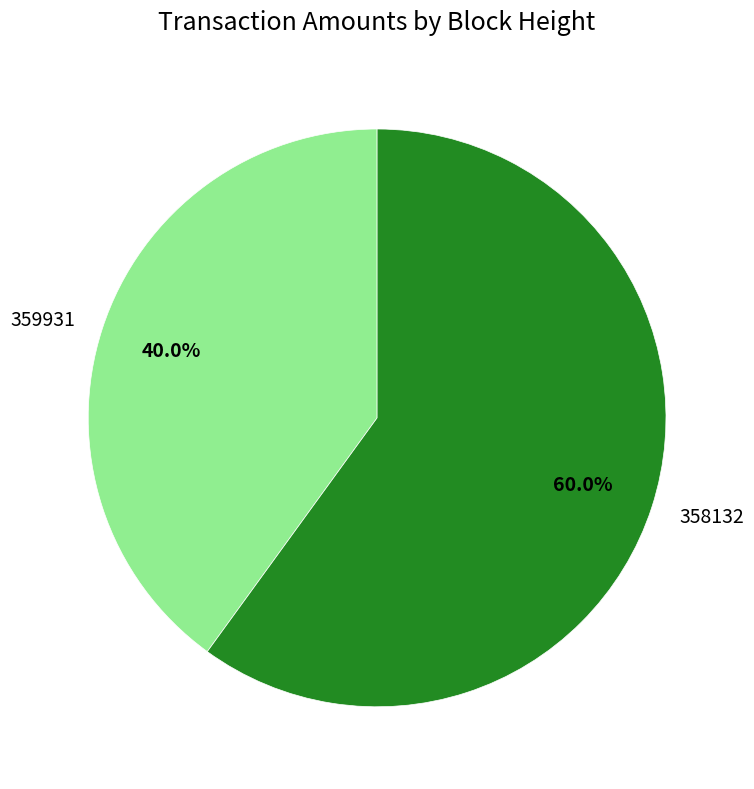

What portion of the pie excludes 359931?

60.0%